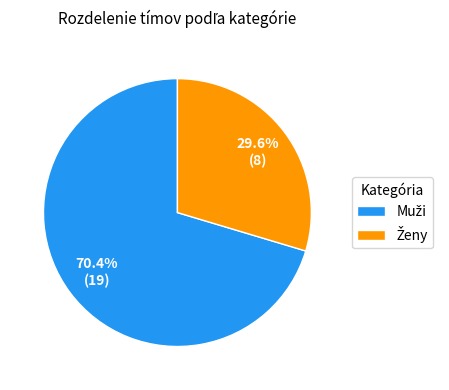

Is there a majority slice in this chart?

Yes